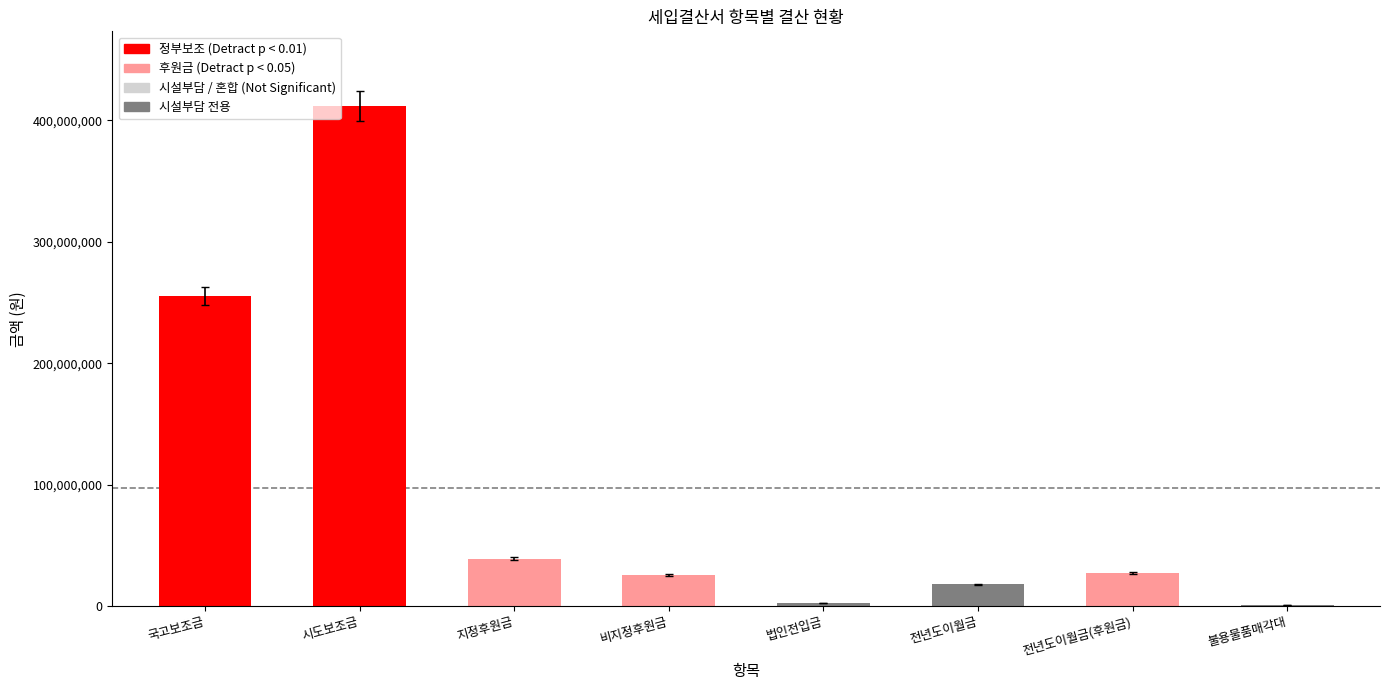

Approximately how many times larger is the value at 전년도이월금 compared to 비지정후원금?

0.7